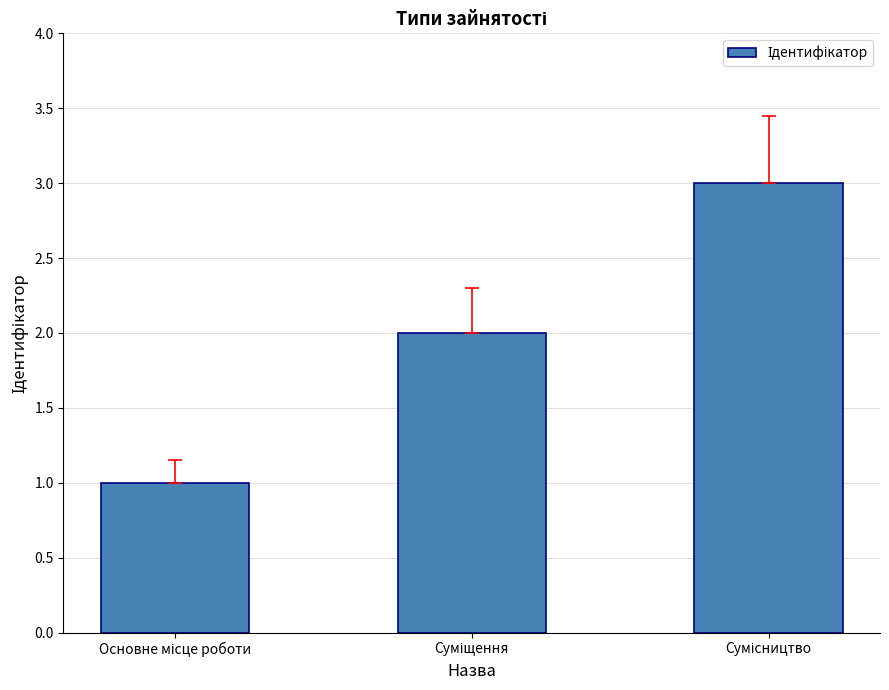

What is the maximum value shown in the chart?

3